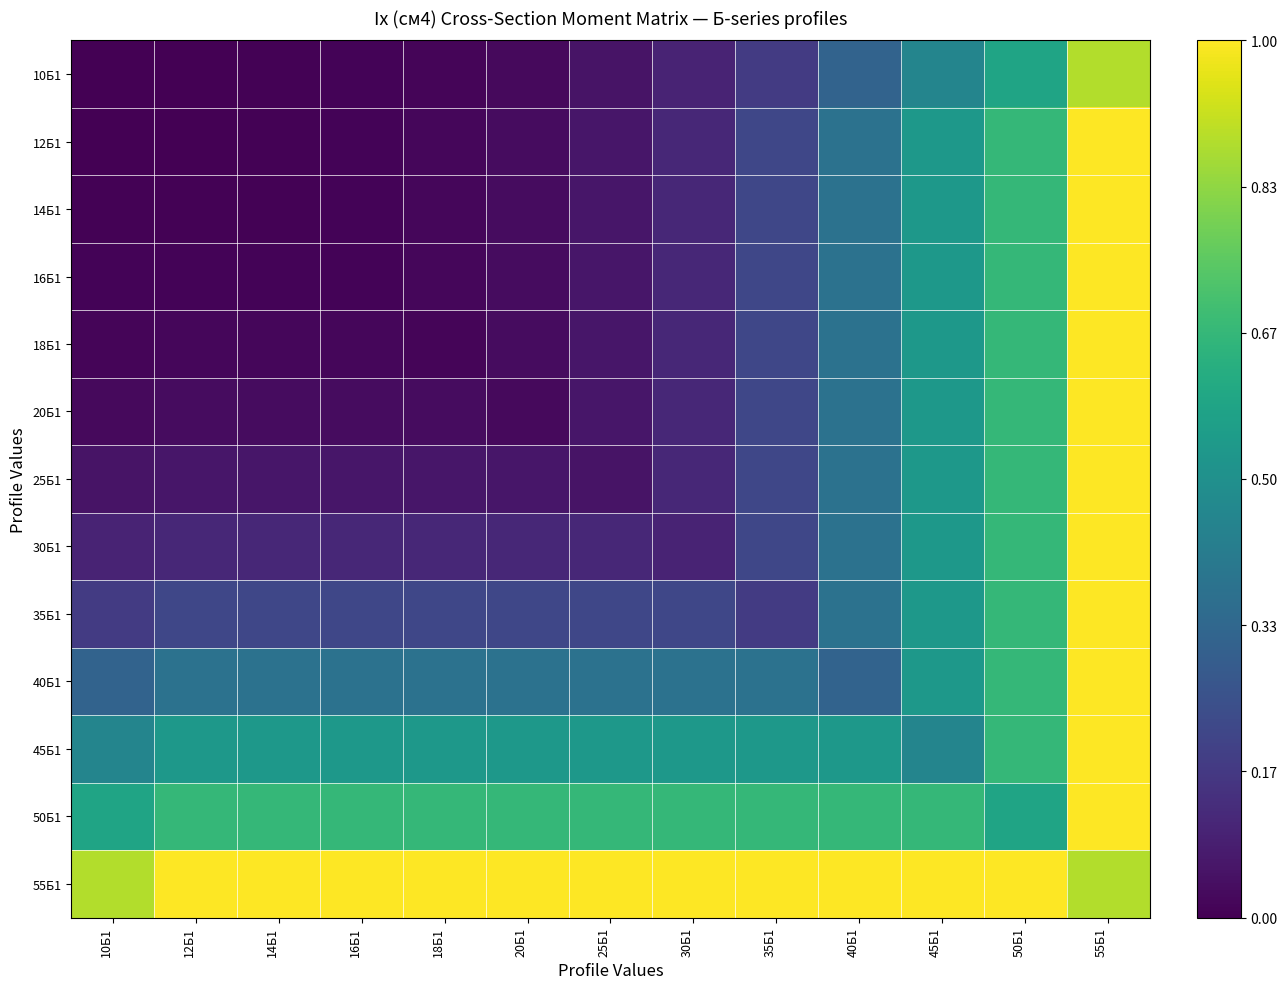

Count the number of data series in this chart.

13